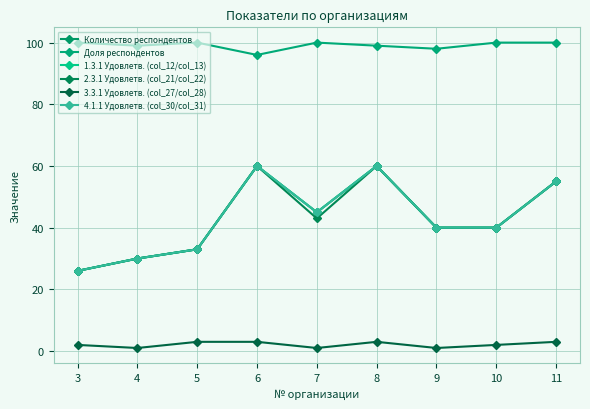

Is this an area chart (filled region under the line)?

No